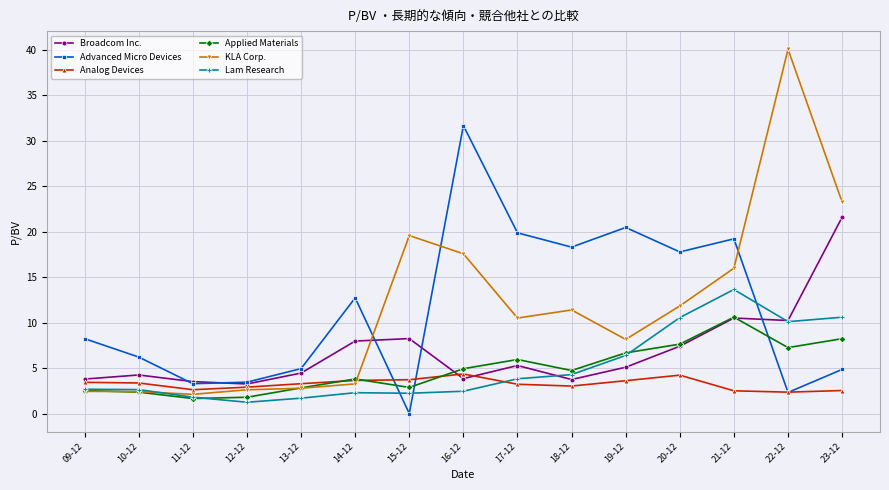

True or false: Broadcom Inc. has a value of 6.2 at 10-12.

False